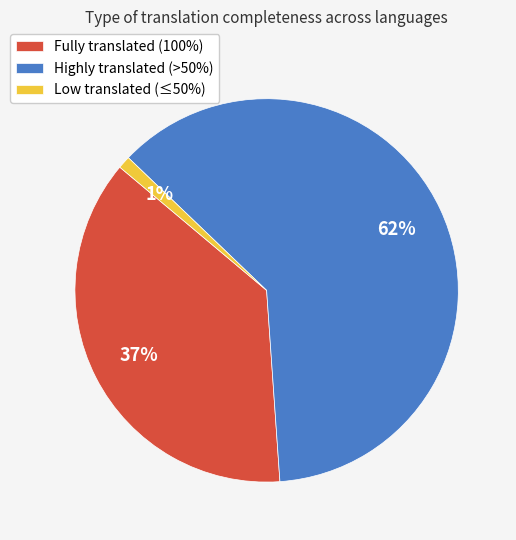

The Highly translated (>50%) slice represents 62% of the pie. True or false?

True